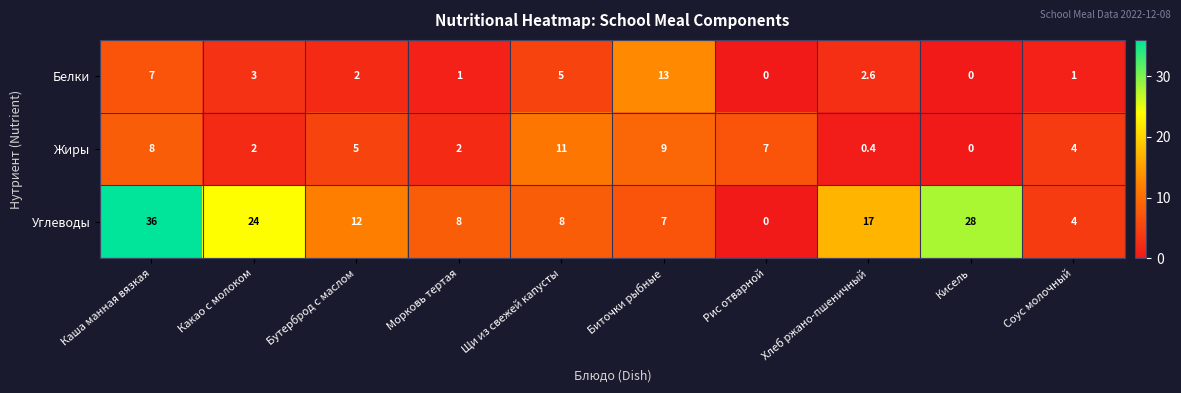

What is the average value of the Жиры series?

4.8